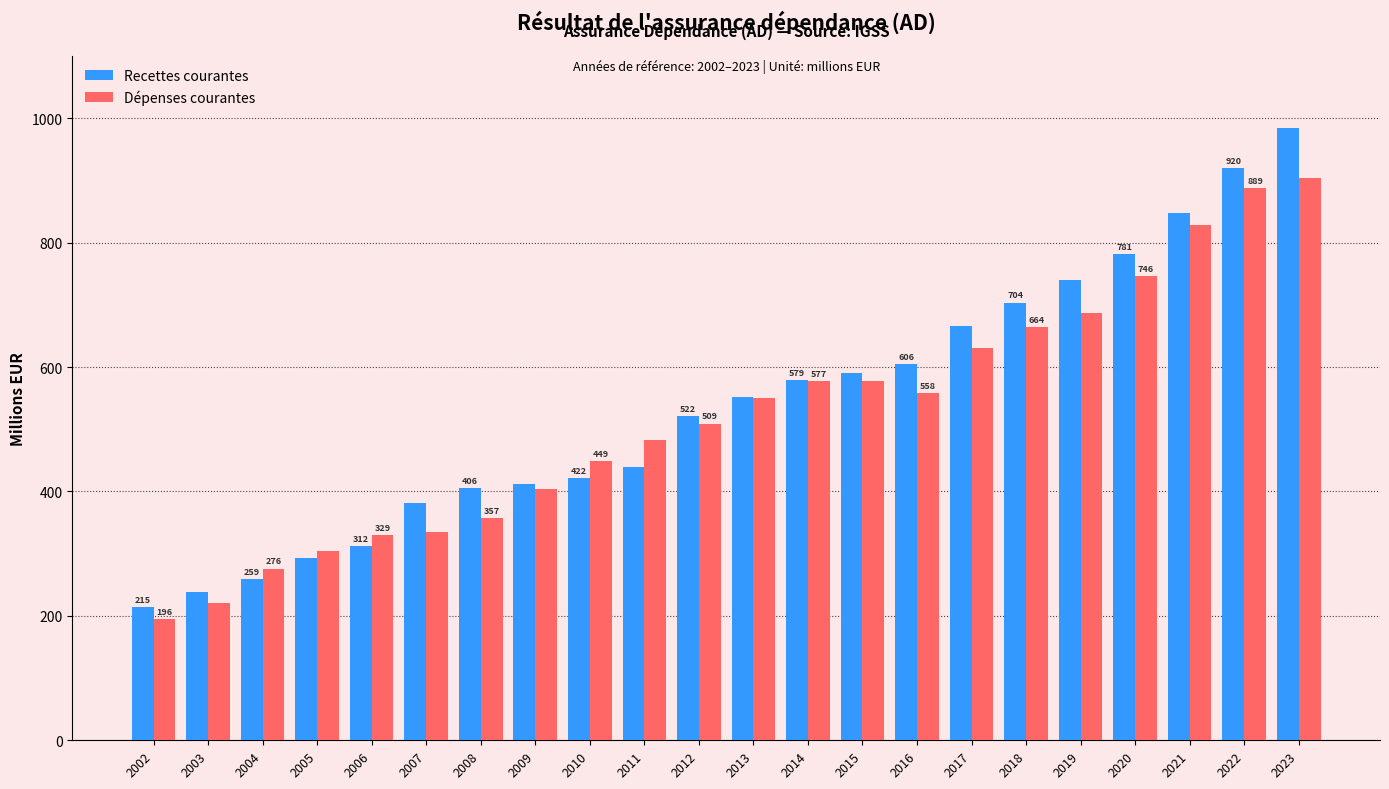

How many data points does each series have?

22